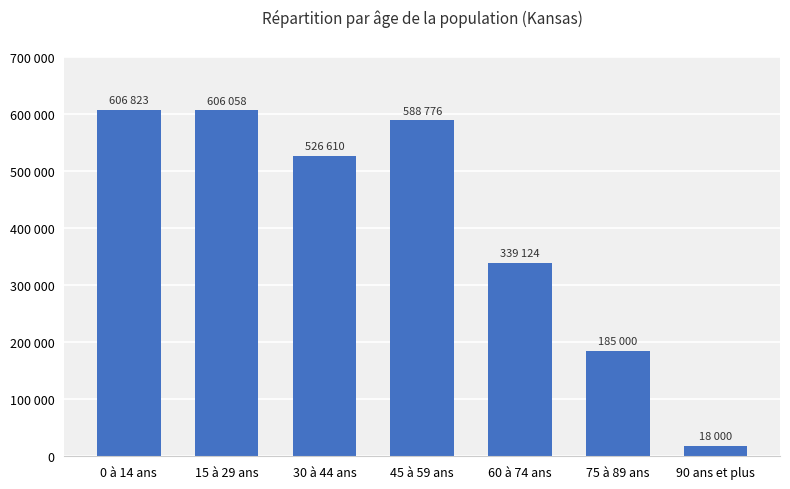

What is the value of the 4th bar from the left?

588776